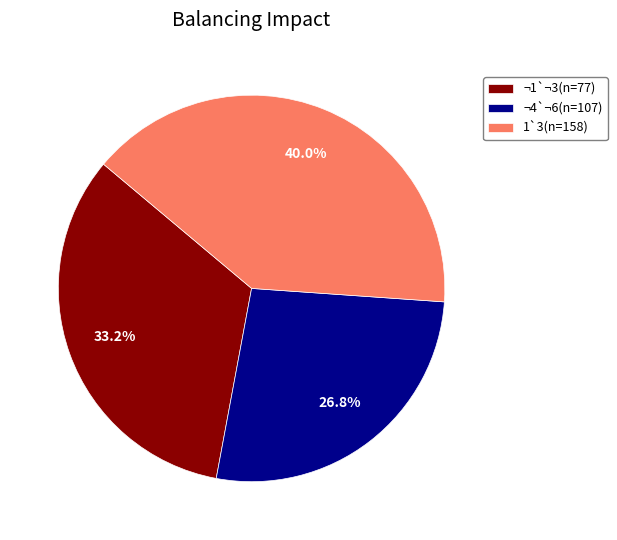

Combined, what portion of the pie is ¬1`¬3(n=77) and 1`3(n=158)?

73.2%